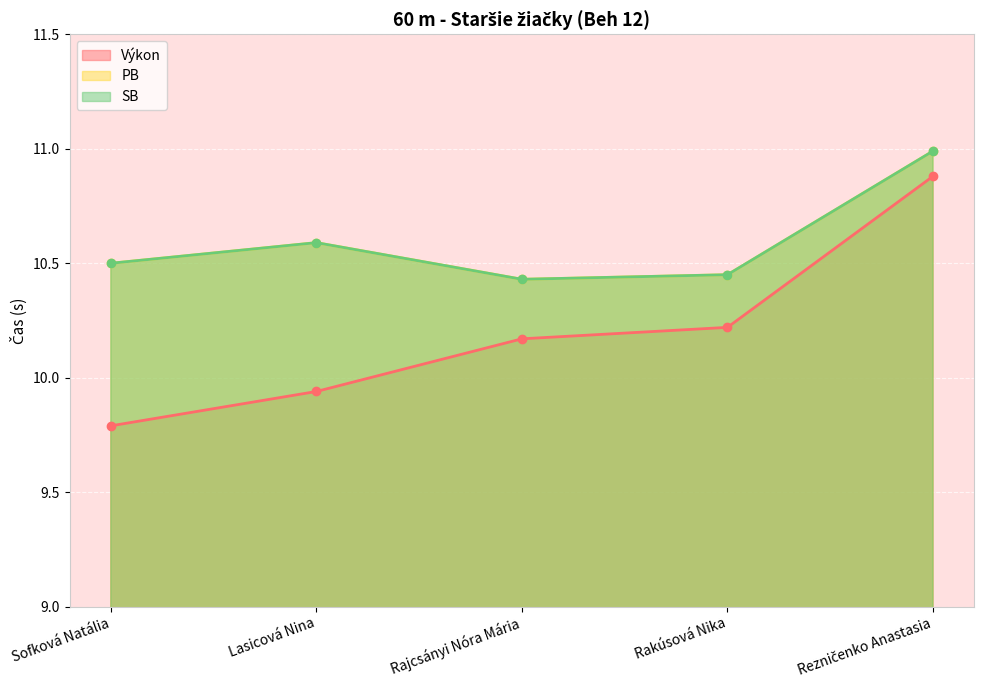

Reading left to right, extract all data points from this chart.

Výkon: Sofková Natália=9.8	Lasicová Nina=9.9	Rajcsányi Nóra Mária=10.2	Rakúsová Nika=10.2	Rezničenko Anastasia=10.9
PB: Sofková Natália=10.5	Lasicová Nina=10.6	Rajcsányi Nóra Mária=10.4	Rakúsová Nika=10.4	Rezničenko Anastasia=11.0
SB: Sofková Natália=10.5	Lasicová Nina=10.6	Rajcsányi Nóra Mária=10.4	Rakúsová Nika=10.4	Rezničenko Anastasia=11.0